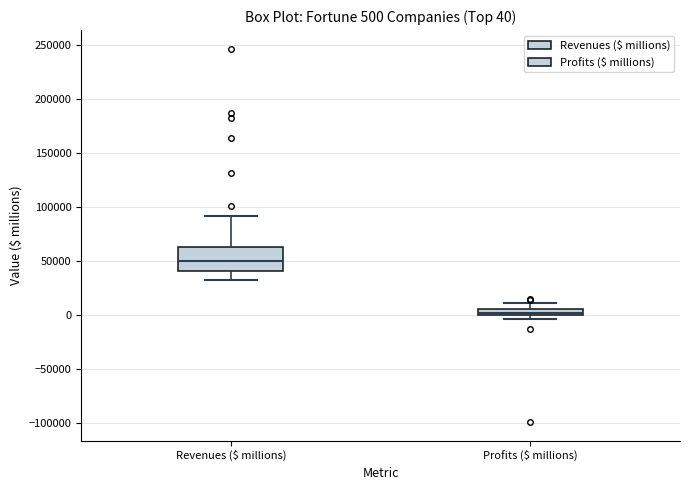

Which box is the tallest, from its lower edge to its upper edge?

Revenues ($ millions)